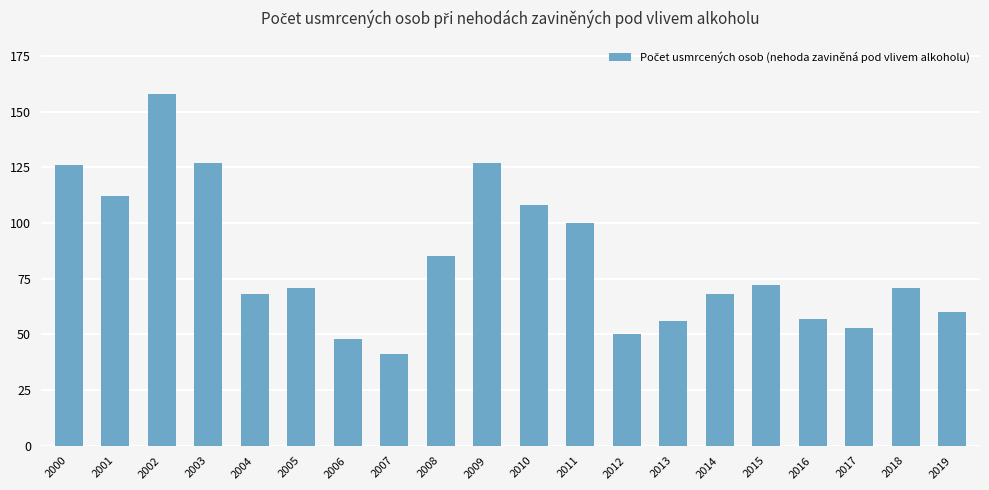

What is the sum of the values at 2019 and 2005?

131